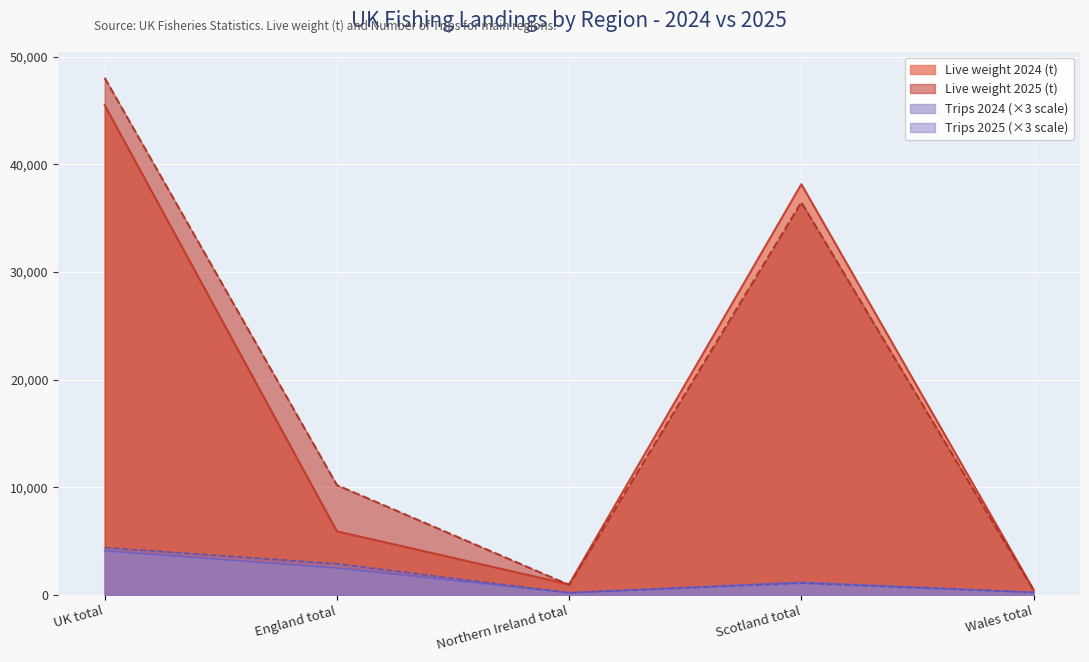

What is the sum of the Value 2024 (£000s) values at UK total and Scotland total?

84490.5